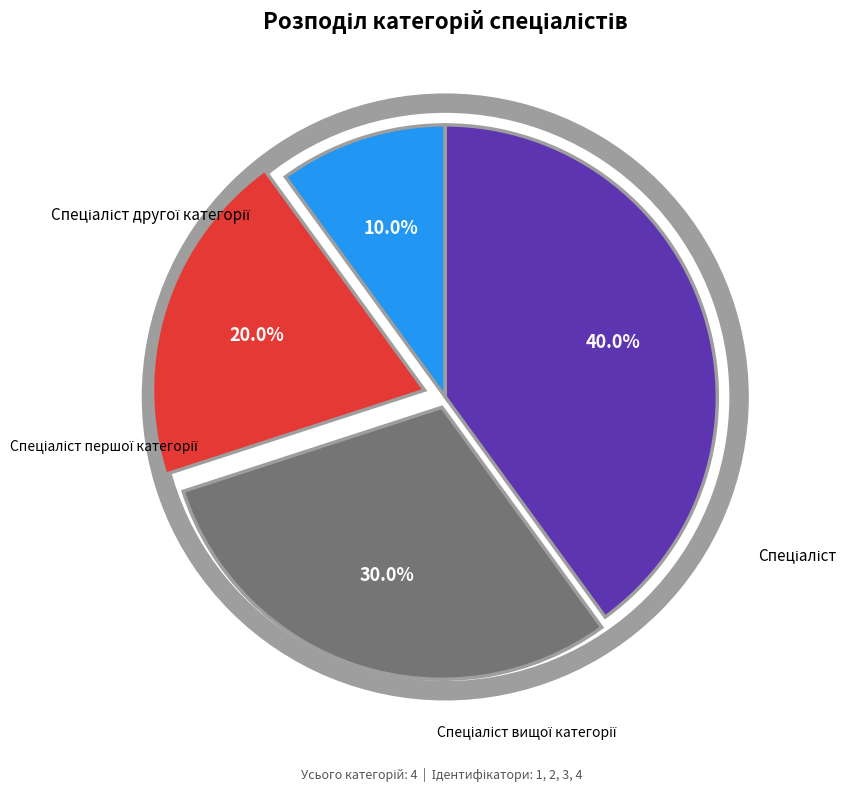

To the nearest percent, what is the average slice percentage?

25%